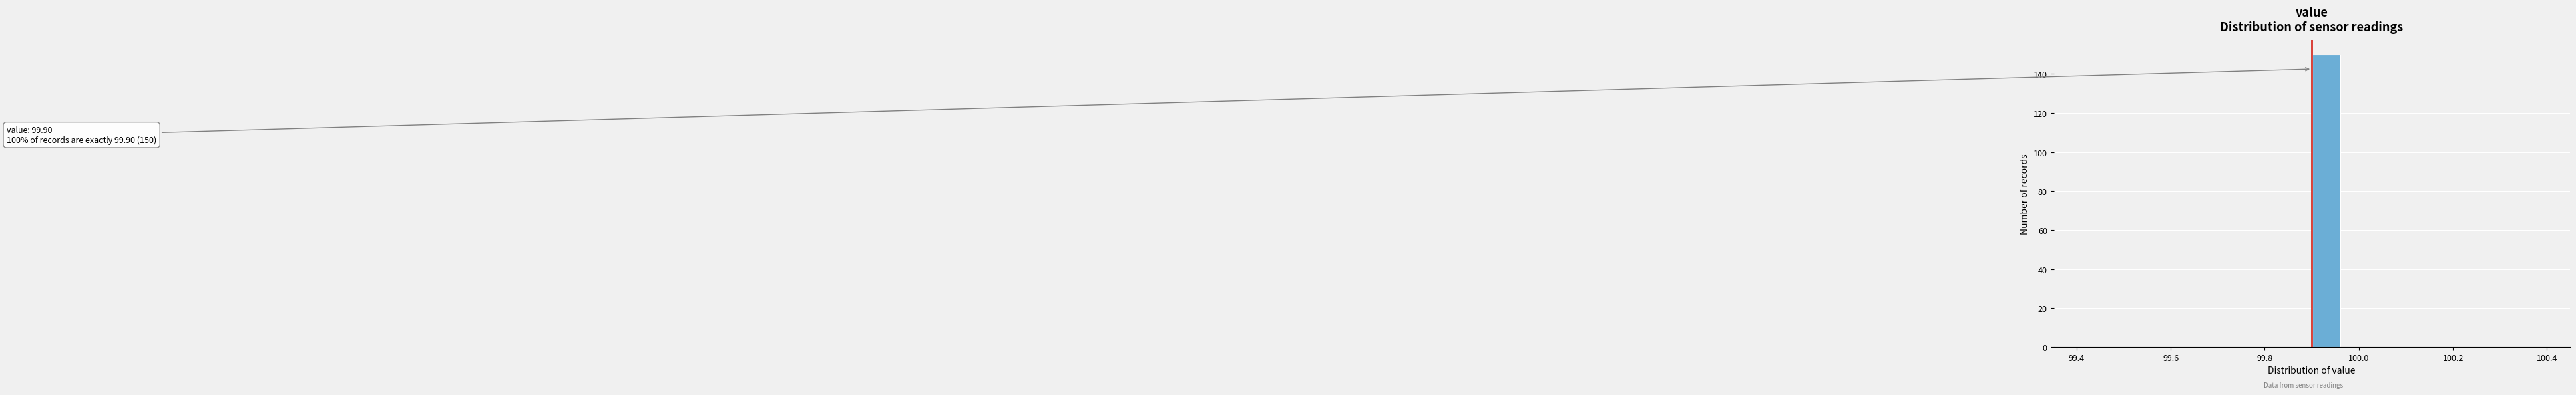

Around what value on the x-axis is the tallest bar? Give the approximate position of its centre, as read against the axis.

99.94